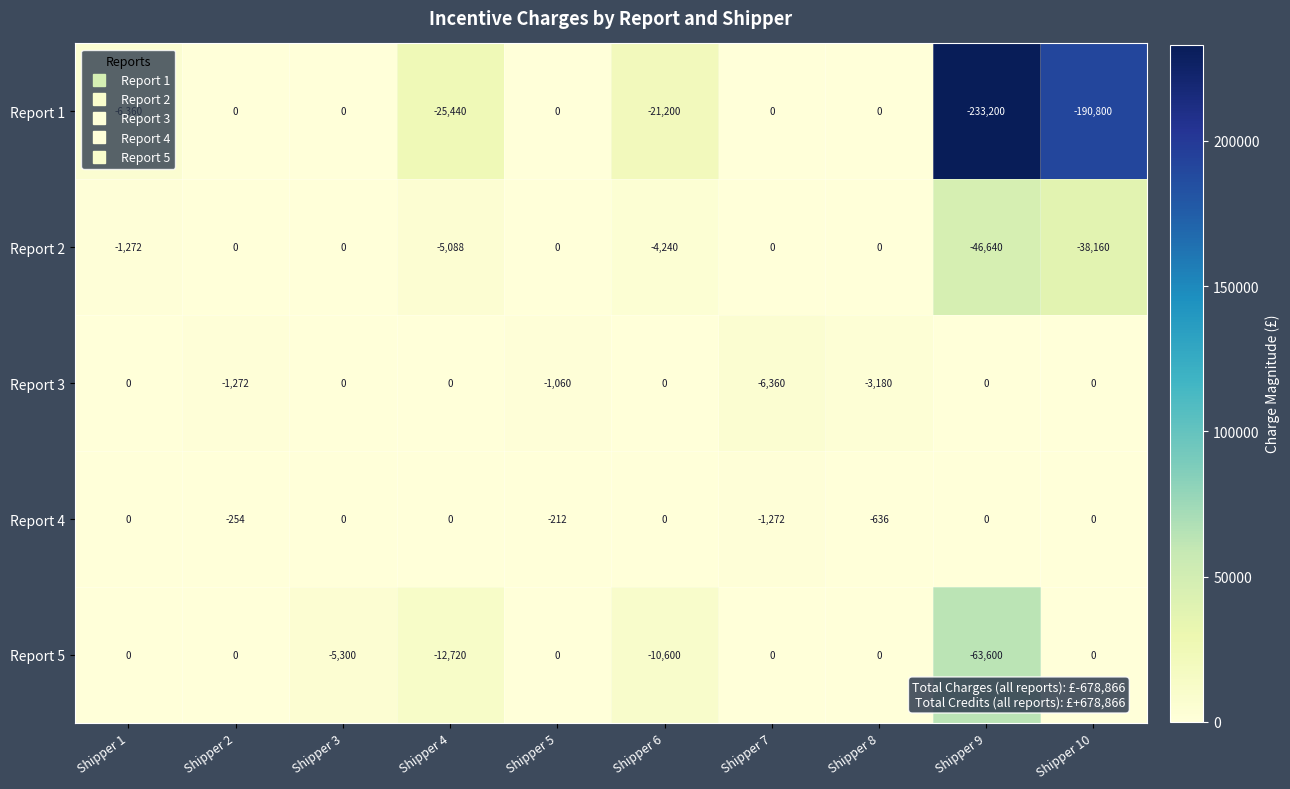

Which series has the largest range (max minus min)?

Report 1